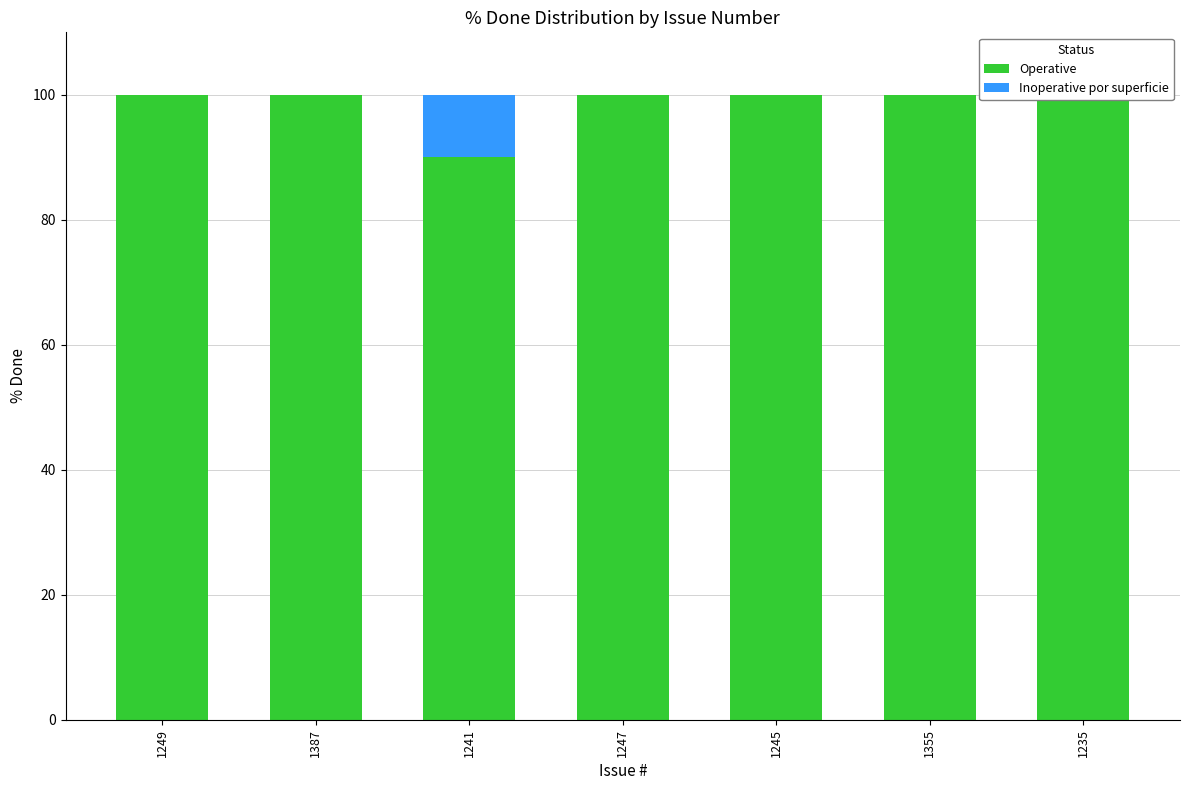

How many values in the Inoperative por superficie series exceed 0?

1